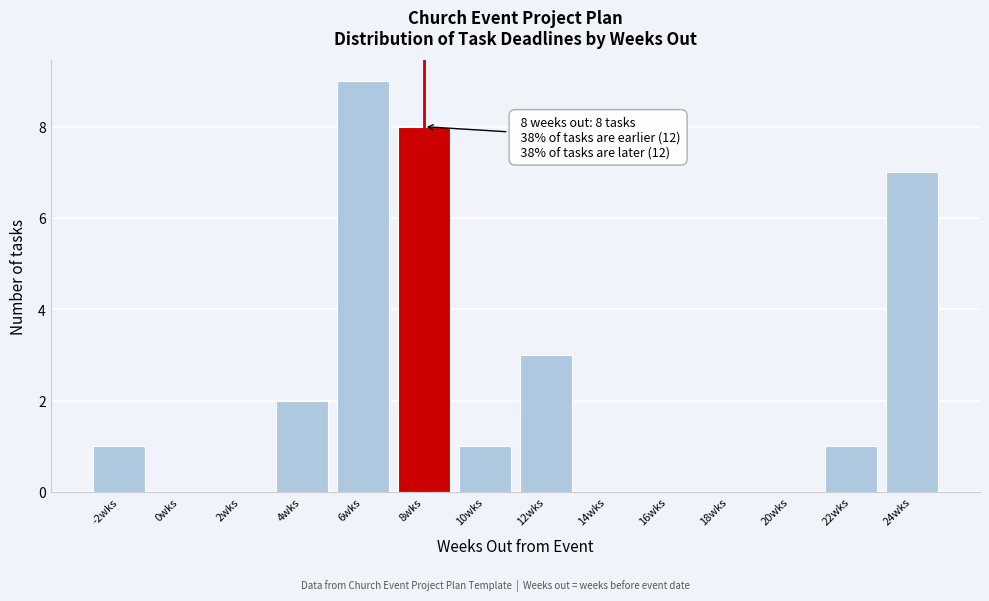

Over which range of the x-axis is the bar tallest?

5 to 7